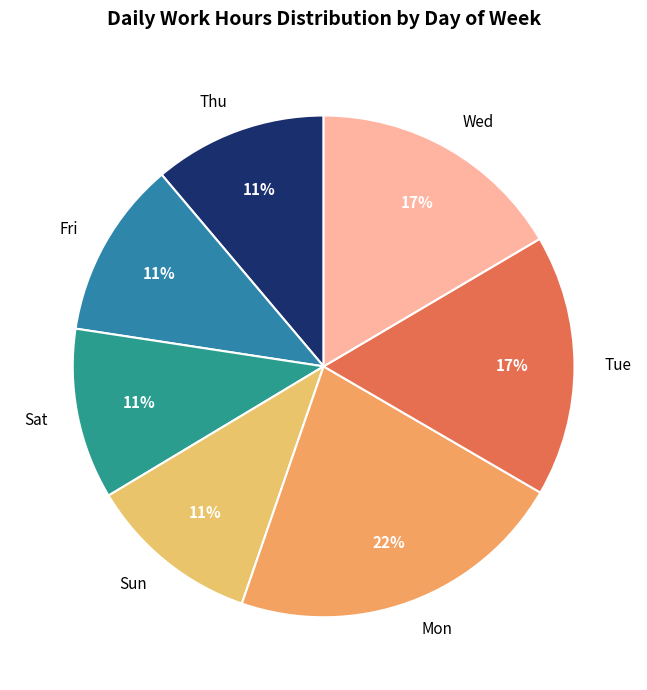

Do Tue and Thu together represent more than half of the pie?

No